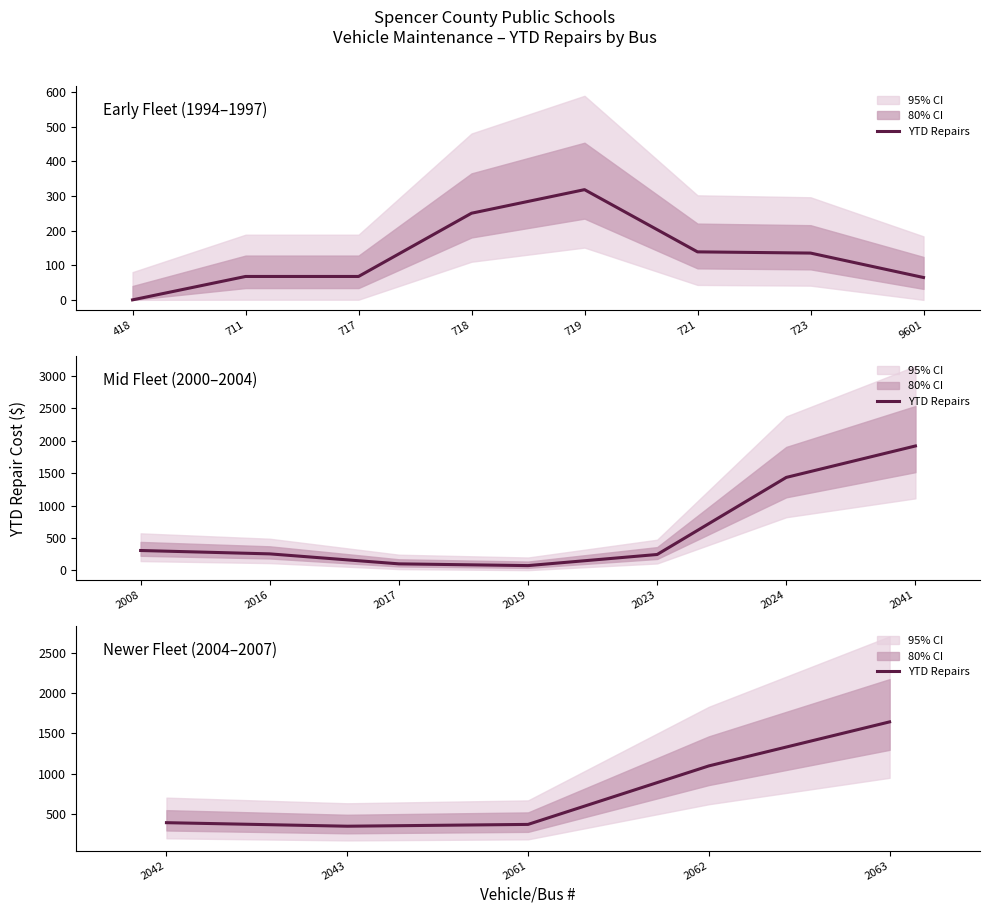

How many lines are shown in the chart?

1